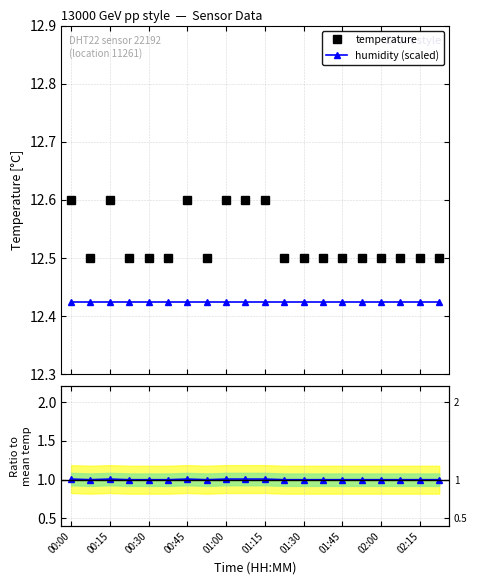

True or false: humidity (scaled) and temperature cross at least once.

False